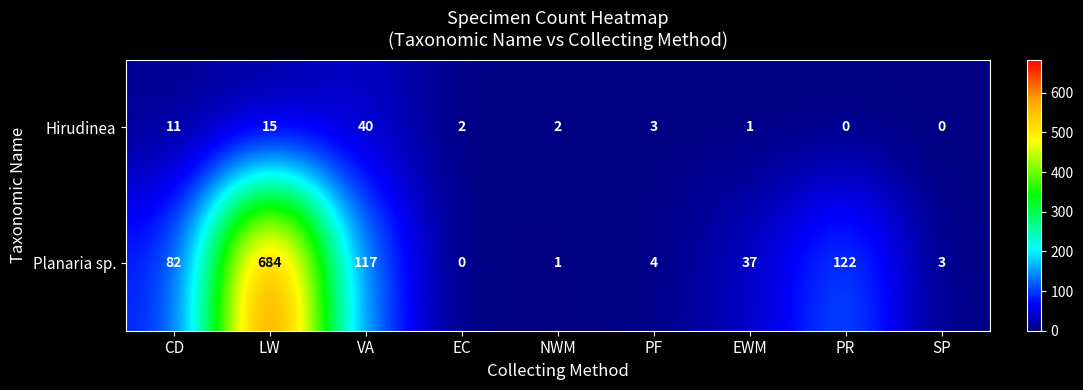

What is the greatest value displayed?

684